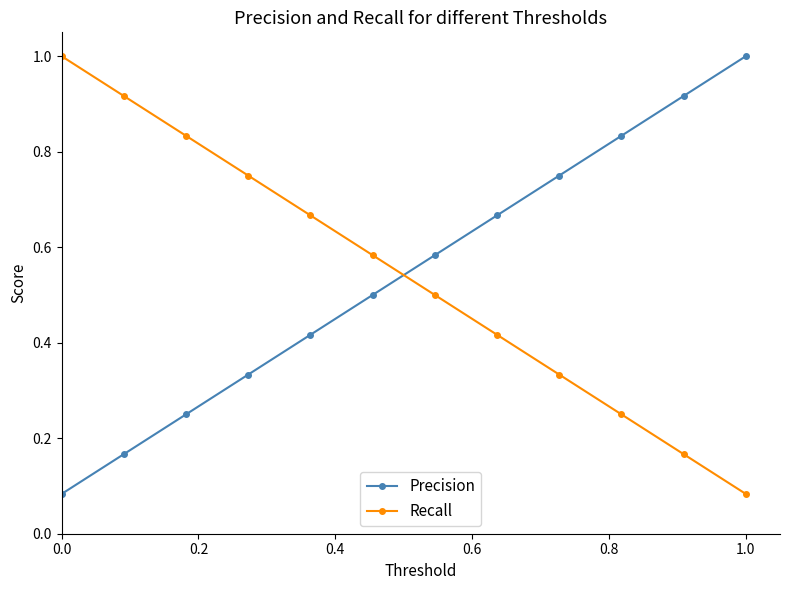

What is the highest value of the Recall series?

1.0